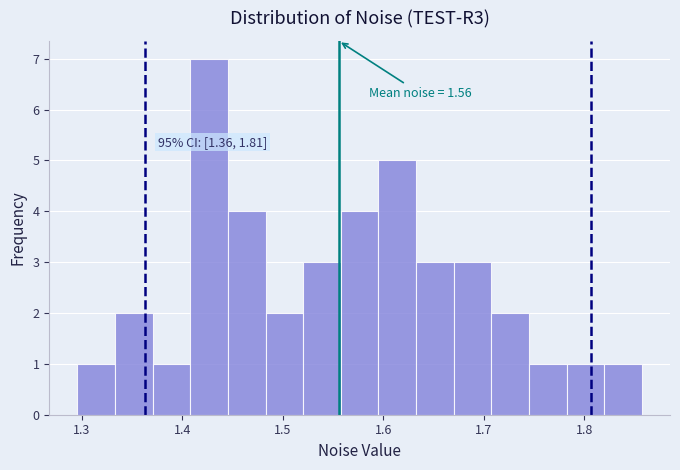

Read against the x-axis, roughly where is the centre of the tallest bar?

1.43